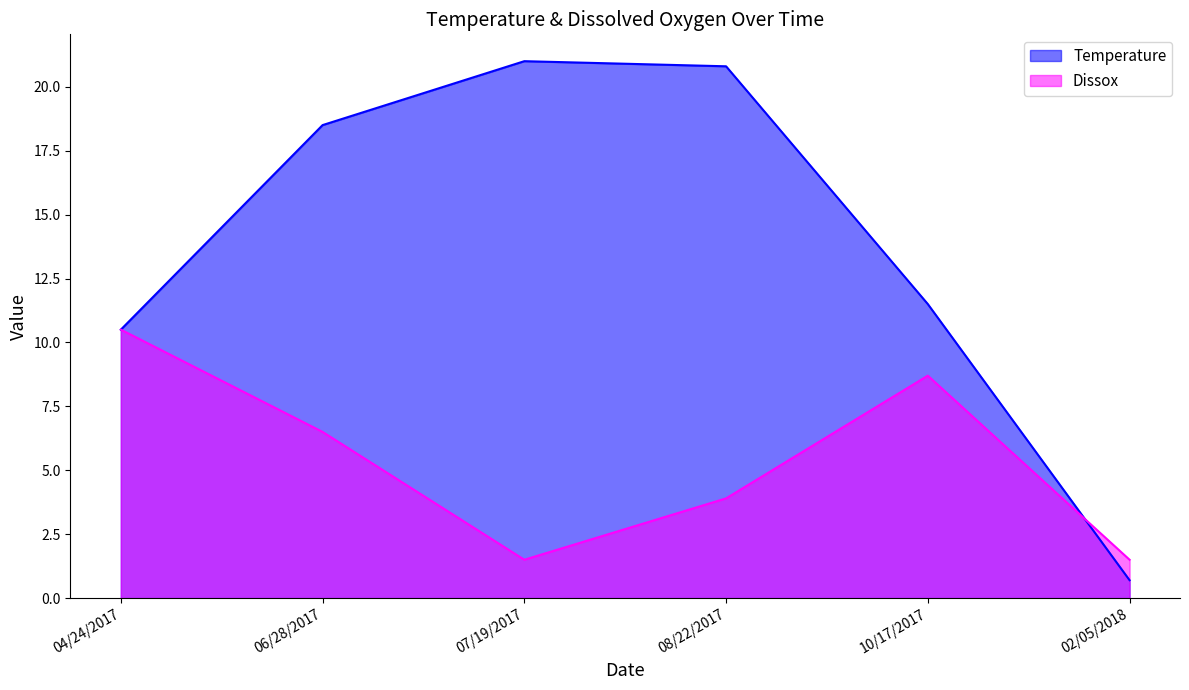

What is the lowest value of the Temperature series?

0.7